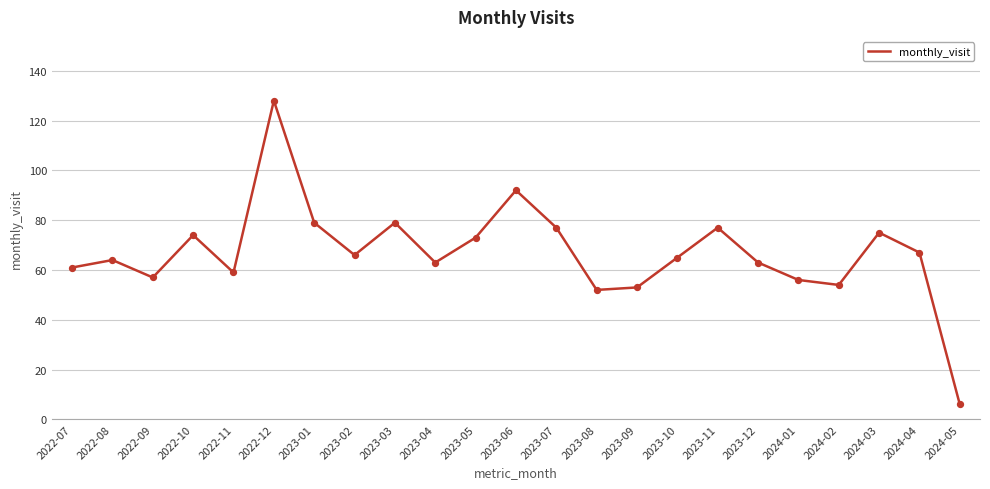

Which has a higher value, 2023-02 or 2023-09?

2023-02